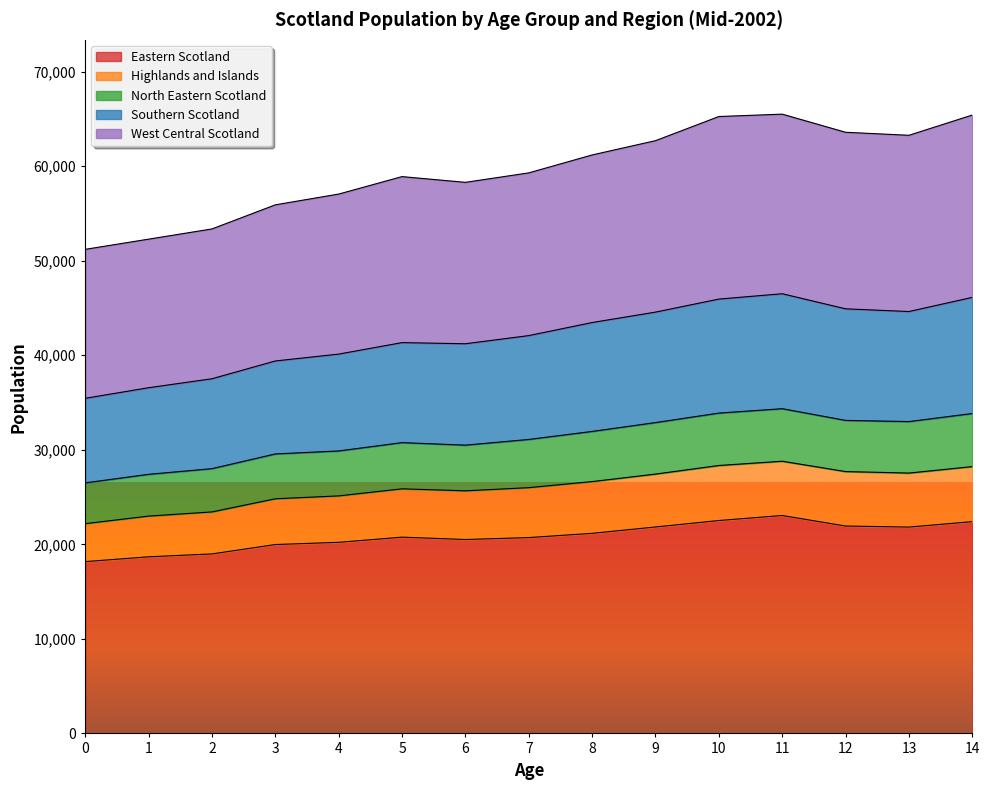

List the labels in order of North Eastern Scotland value, smallest first.

0, 1, 2, 3, 4, 6, 5, 7, 8, 9, 13, 12, 10, 14, 11